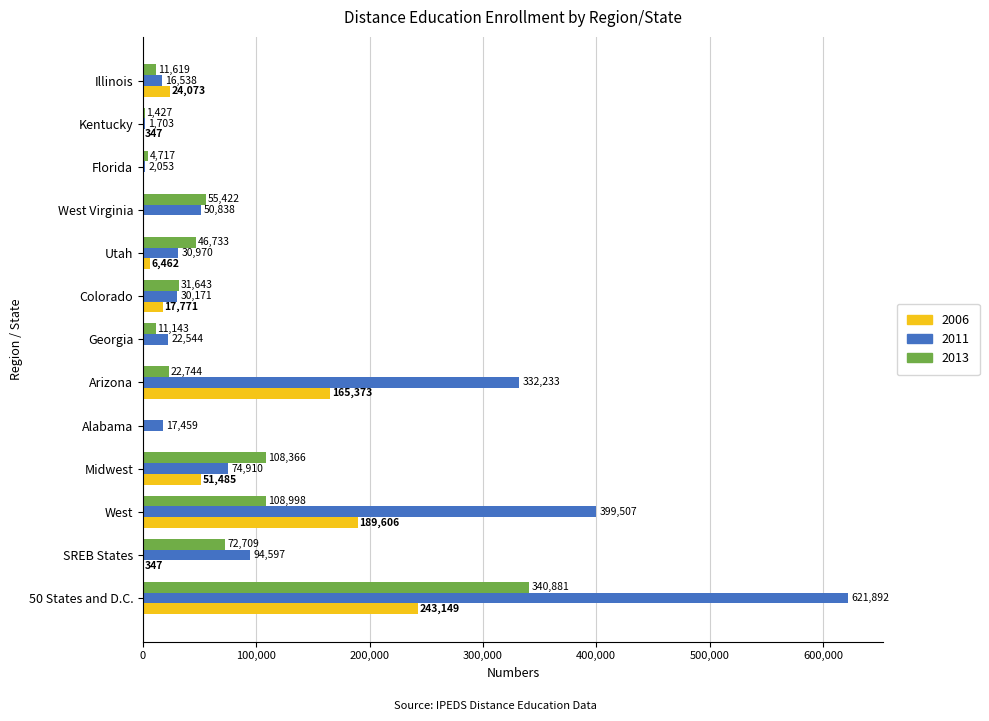

What is the total value across all series at Alabama?

17459